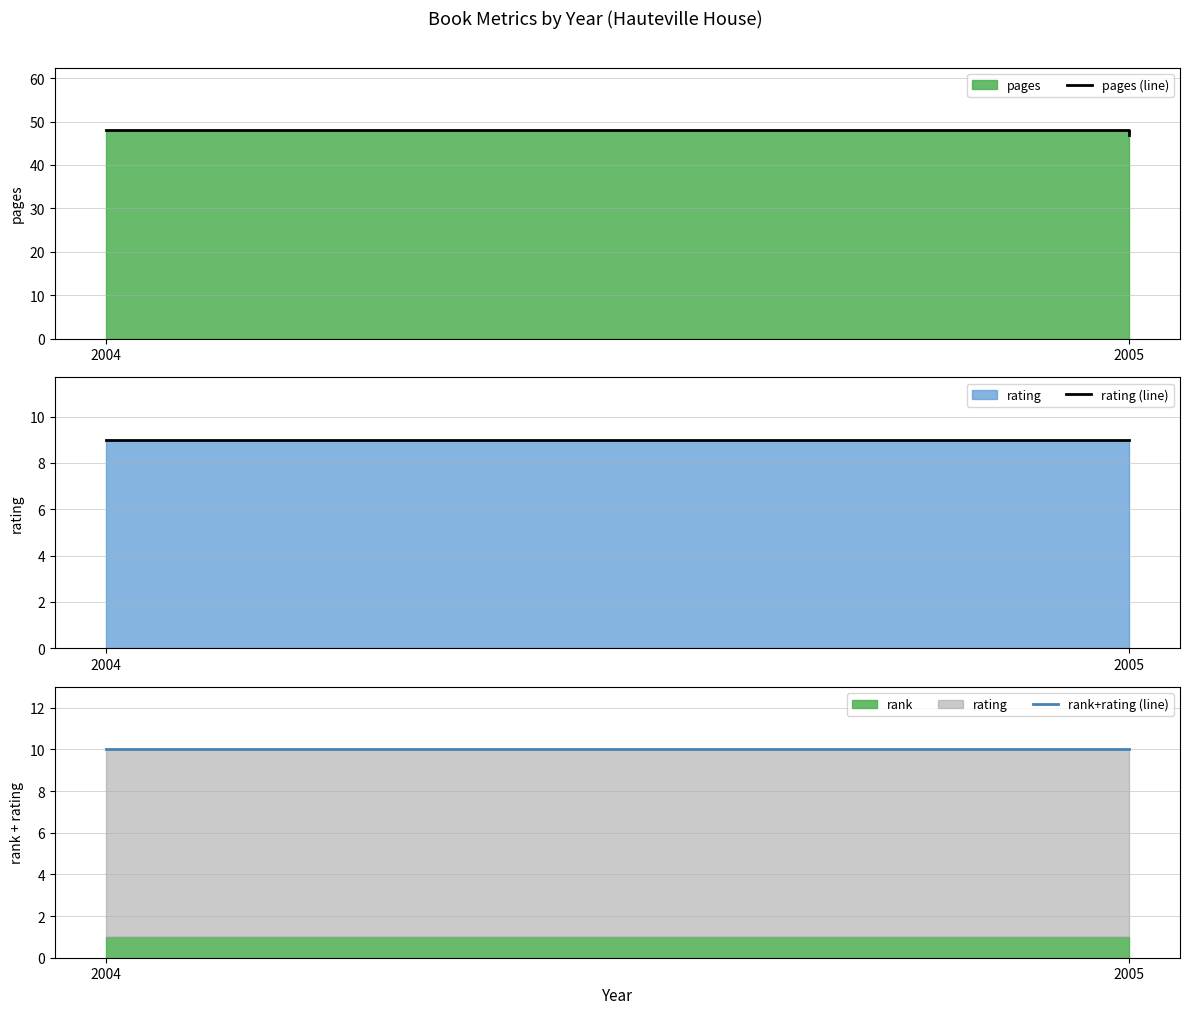

What is the maximum value for rank+rating (line)?

10